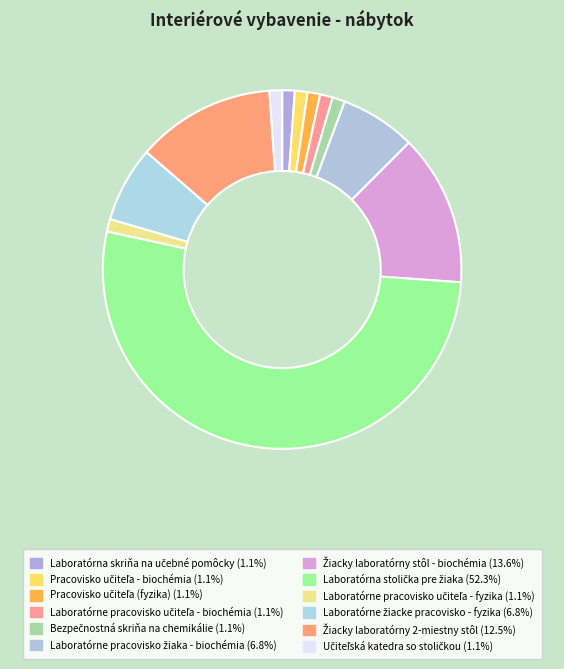

How many slices are in this pie chart?

12